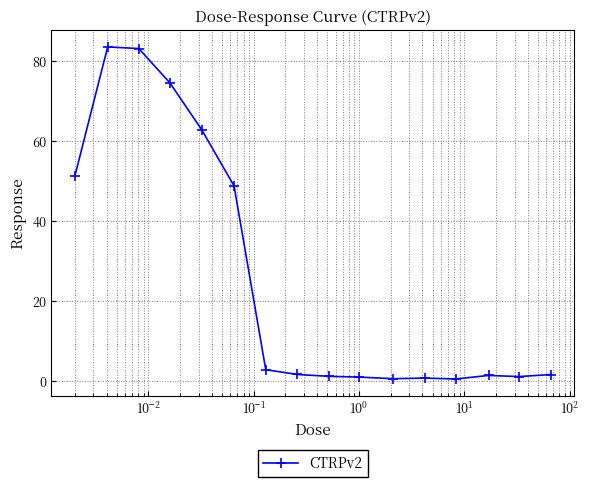

How many distinct data groups are displayed?

1